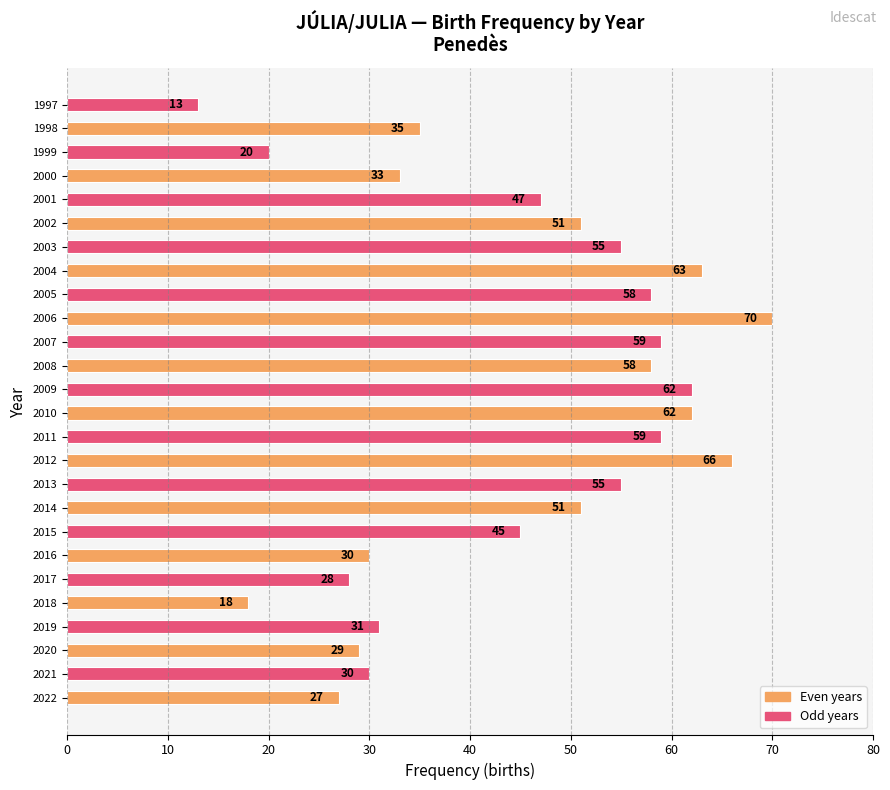

What is the difference between the second highest and minimum values?

53